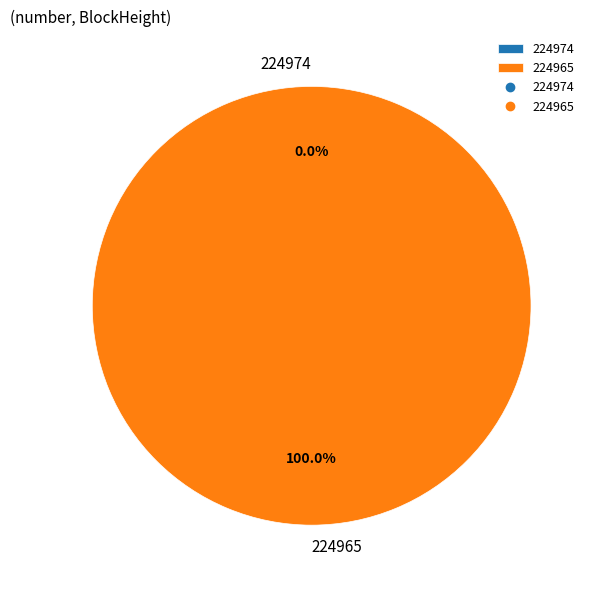

True or false: 224974 accounts for 11% of the total.

False